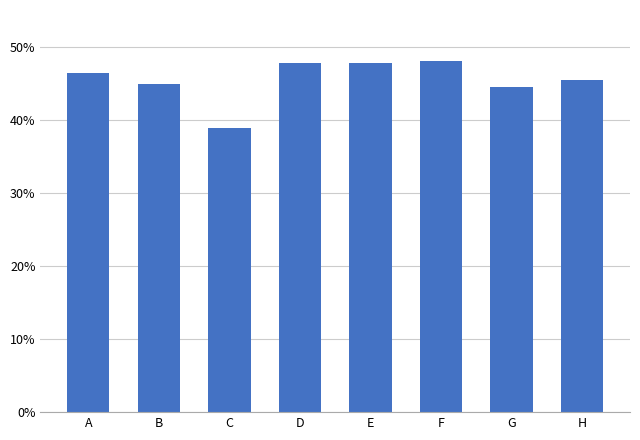

The chart shows a value of 0.6 at B. True or false?

False